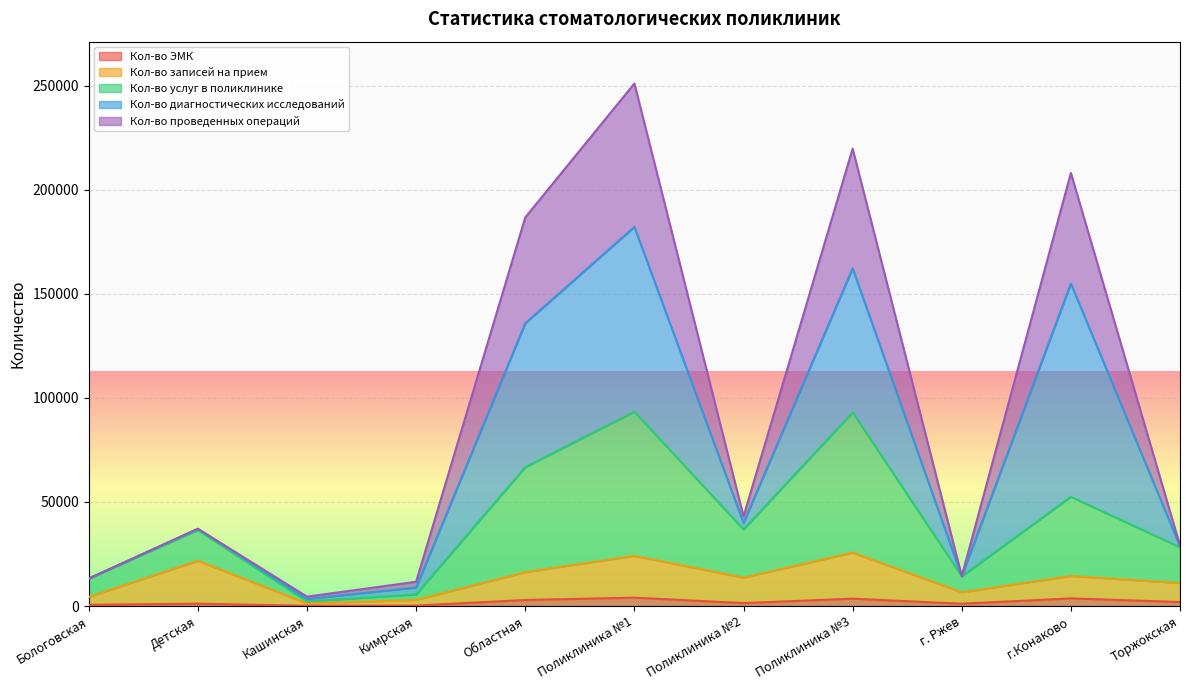

Which series has the largest range (max minus min)?

Кол-во проведенных операций